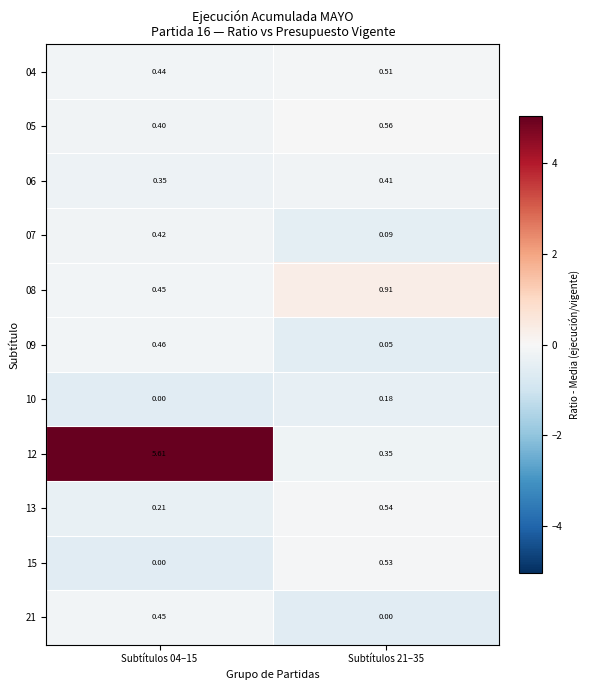

Is the value of 04 at Subtítulos 04–15 greater than the value of 13 at Subtítulos 21–35?

No